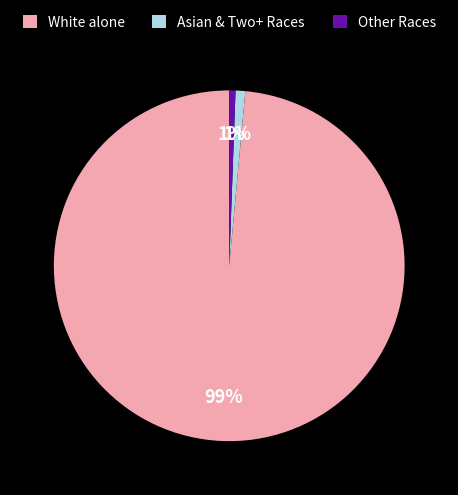

Which category has the biggest portion of the pie?

White alone